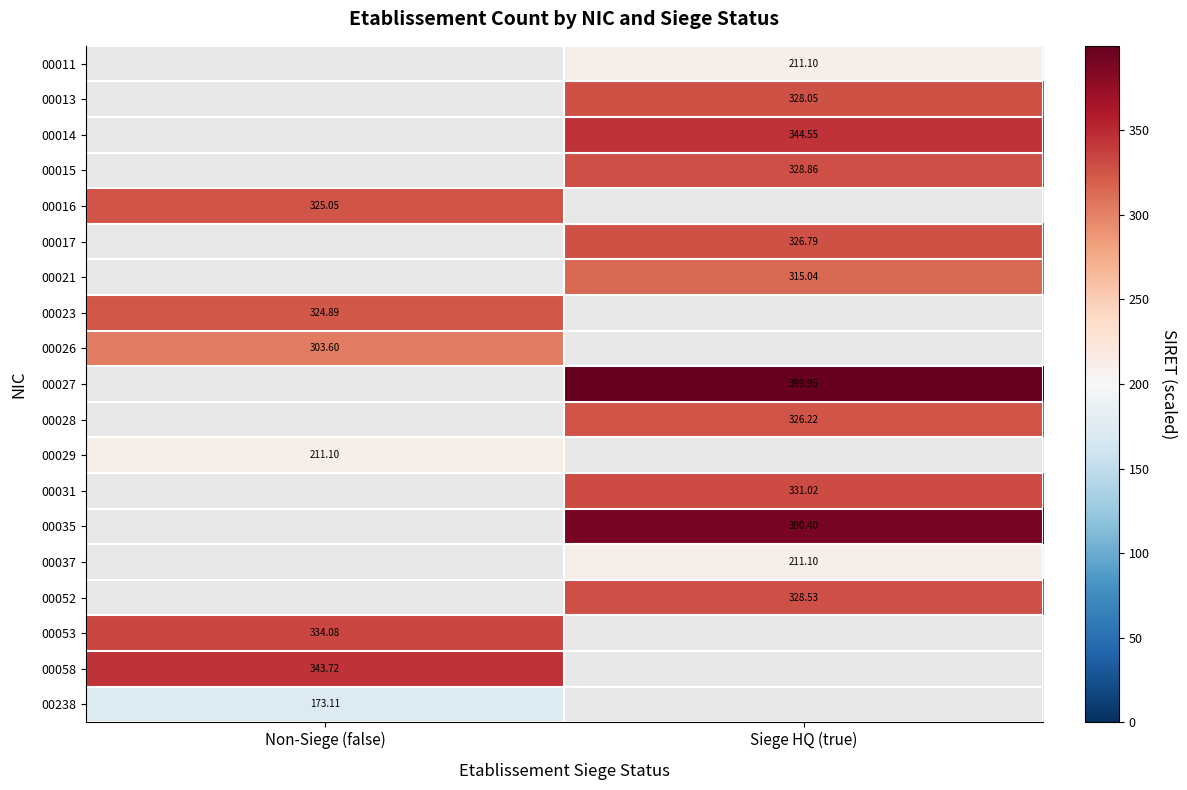

Between Non-Siege (false) and Siege HQ (true), which is larger?

Siege HQ (true)